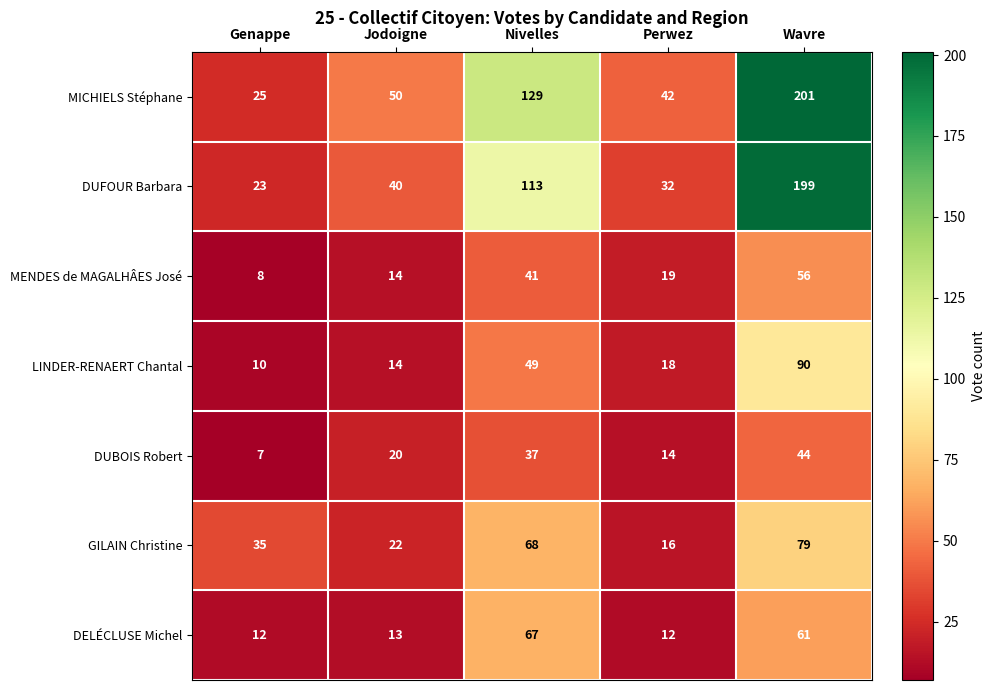

At which label is MENDES de MAGALHÂES José closest to 32?

Nivelles